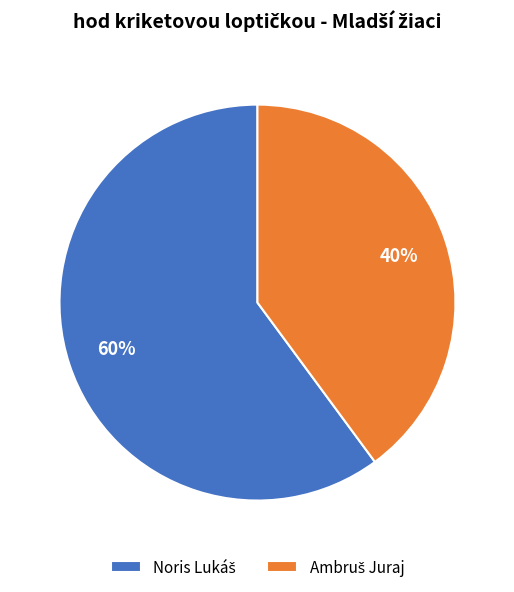

Is there a majority slice in this chart?

Yes